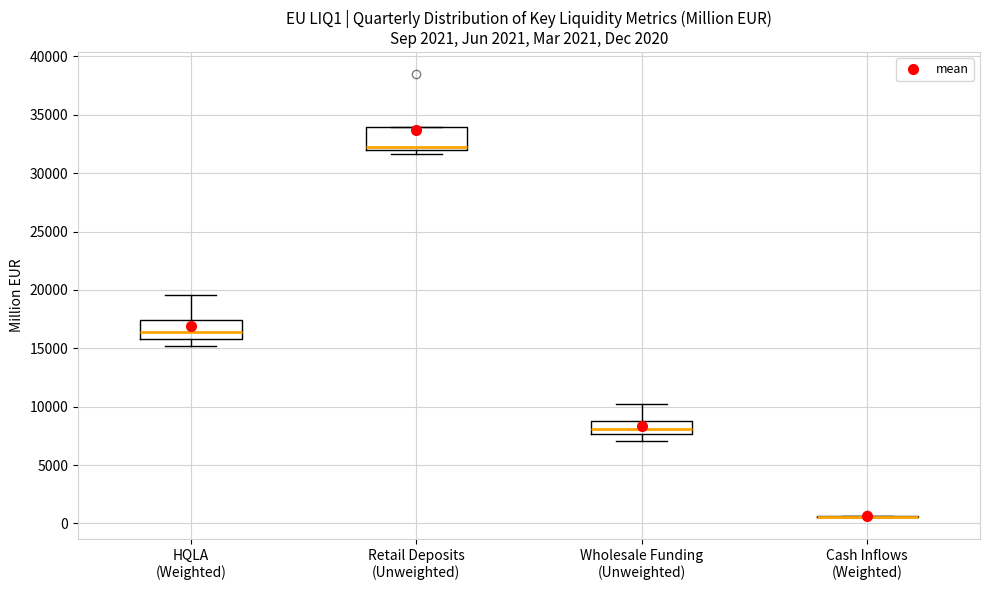

Reading left to right, transcribe this box plot: for each box, give where its median line is, the range the box spans, and where its two whiskers end, as read against the y-axis. The values are not printed on the chart, so give them approximately, as read against the axis.

HQLA (Weighted): median 16500, box 16000 to 17500, whiskers 15000 to 19500
Retail Deposits (Unweighted): median 32500, box 32000 to 34000, whiskers 31500 to 34000
Wholesale Funding (Unweighted): median 8000, box 7500 to 9000, whiskers 7000 to 10000
Cash Inflows (Weighted): box collapsed to a line at 500, whiskers 500 to 500